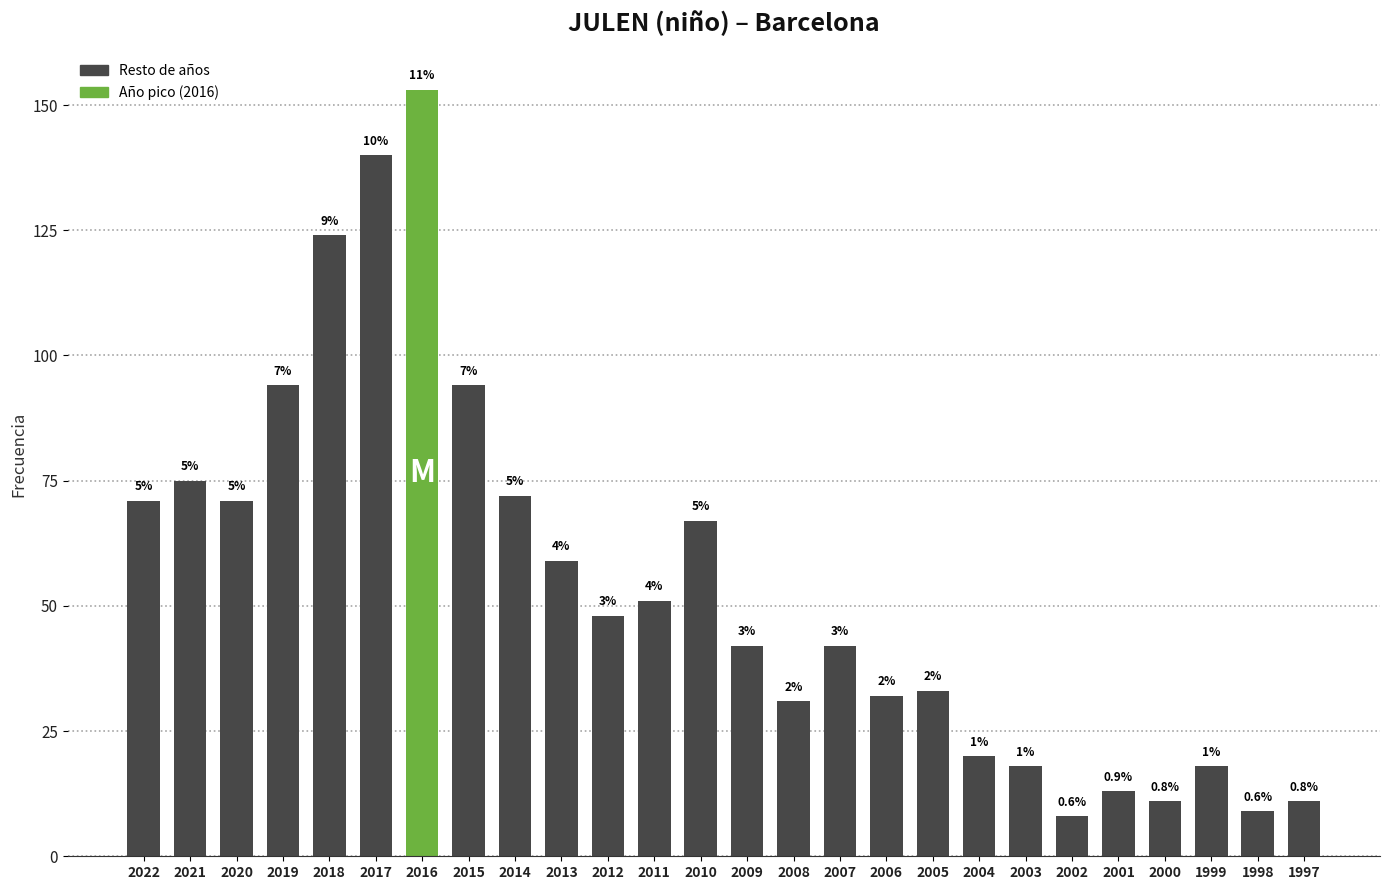

Reading left to right, list all the values displayed in this chart.

2022=71	2021=75	2020=71	2019=94	2018=124	2017=140	2016=153	2015=94	2014=72	2013=59	2012=48	2011=51	2010=67	2009=42	2008=31	2007=42	2006=32	2005=33	2004=20	2003=18	2002=8	2001=13	2000=11	1999=18	1998=9	1997=11